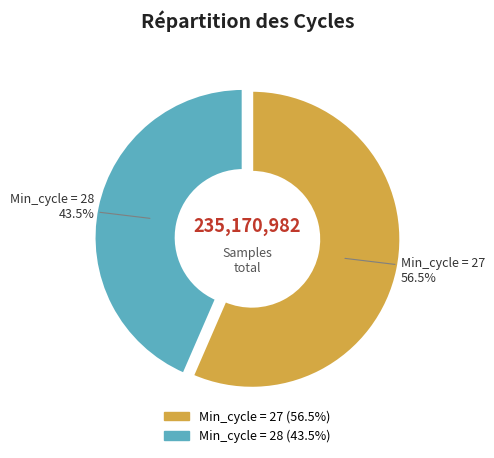

How many slices are in this pie chart?

2